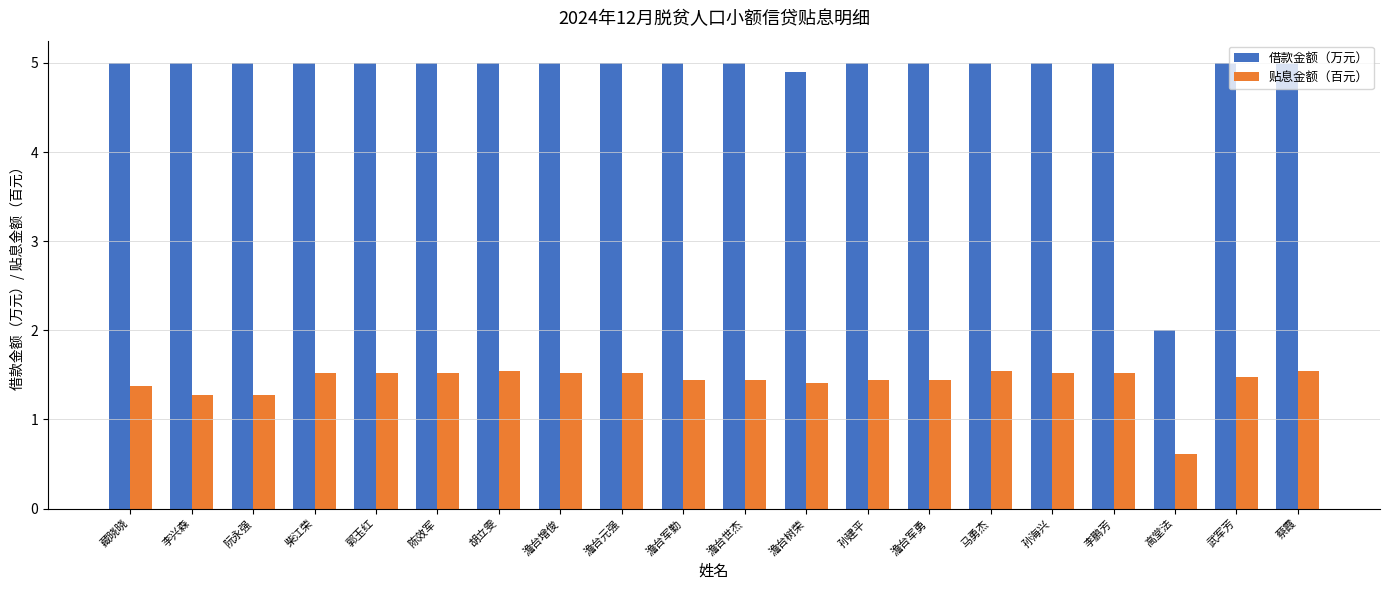

What is the sum of all 借款金额（万元） values?

96.9